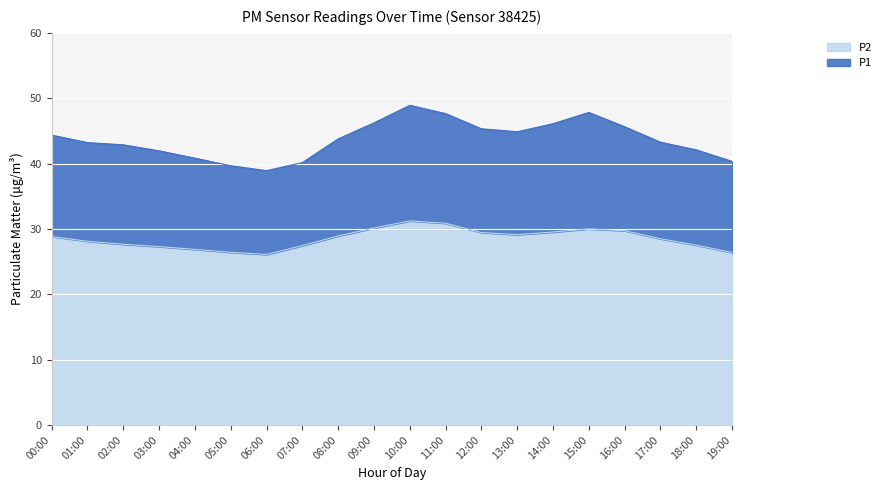

How many lines are shown in the chart?

2